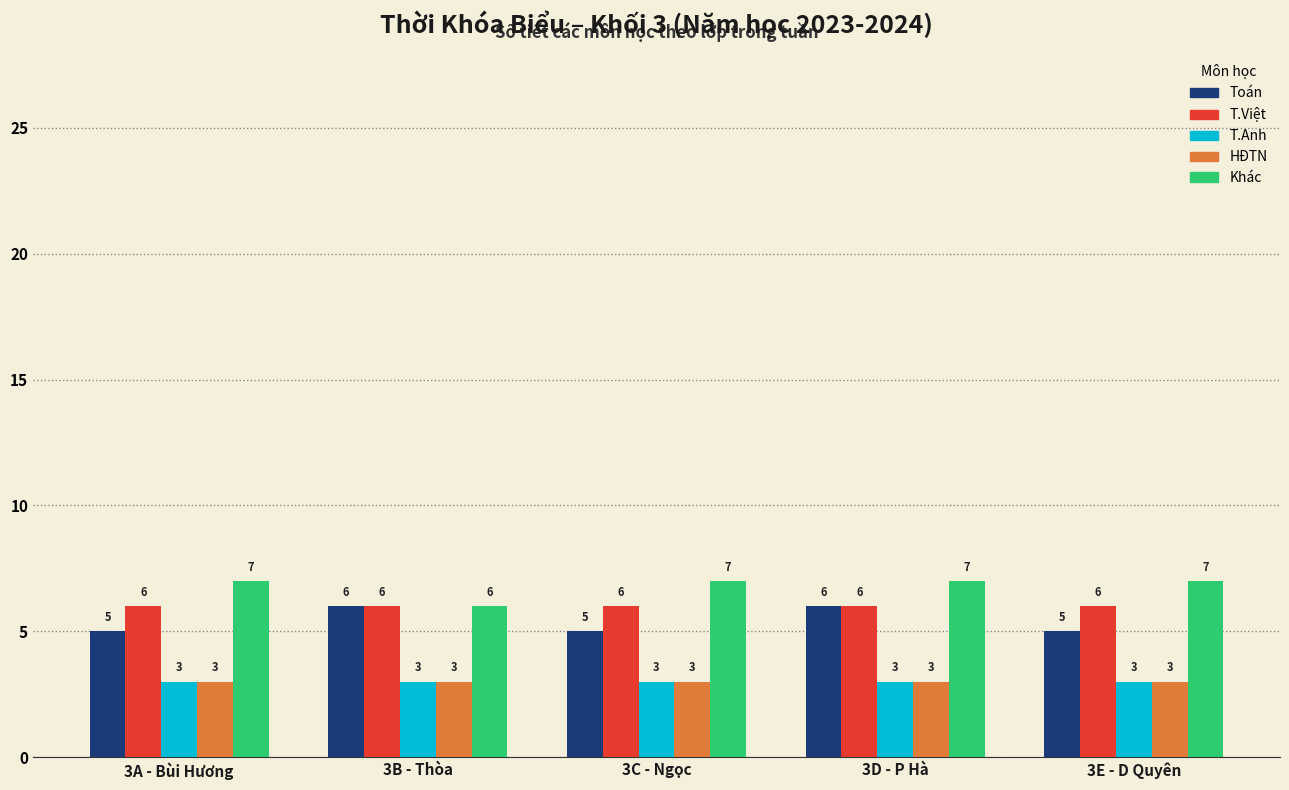

What is the difference between the highest and lowest values at 3B - Thòa?

3